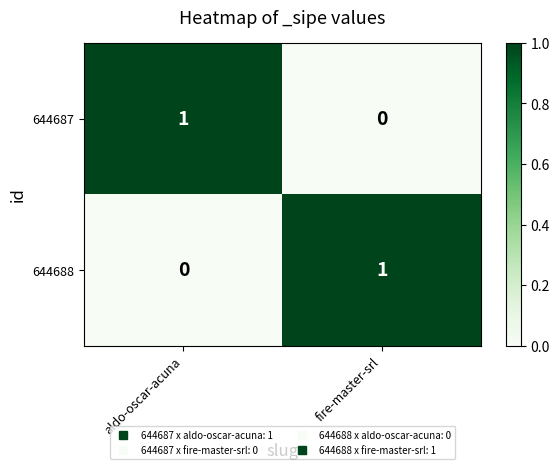

Rank the categories by 644688 value from highest to lowest.

fire-master-srl, aldo-oscar-acuna